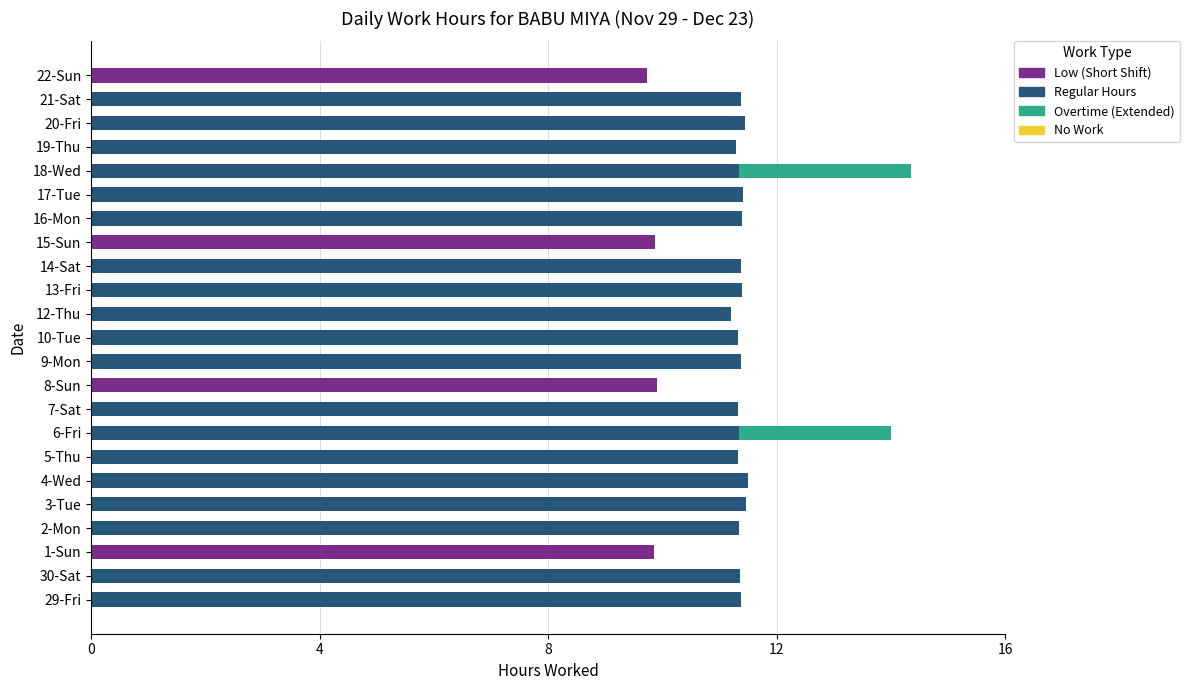

Count the number of categories in the chart.

23